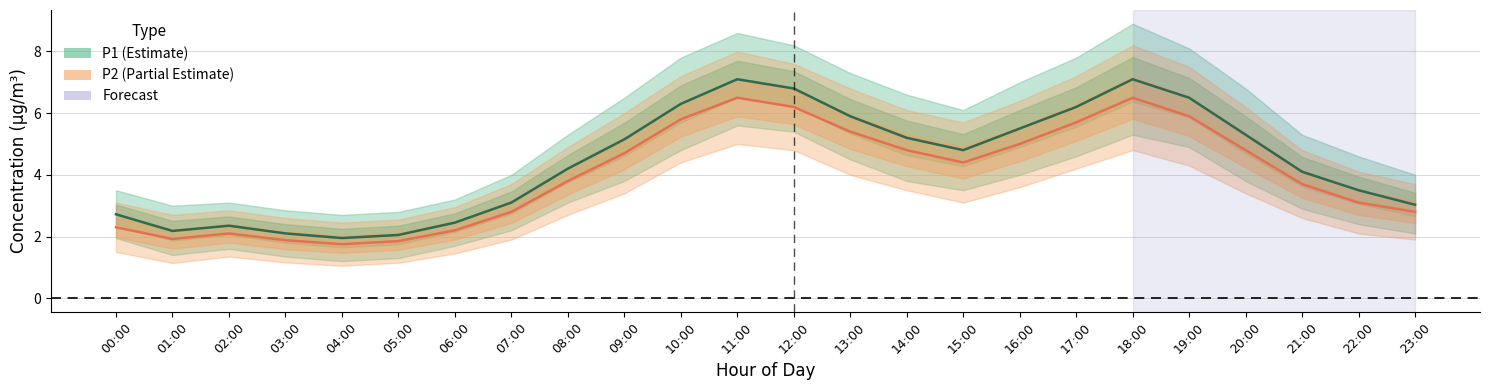

What is the minimum value shown in the chart?

1.1